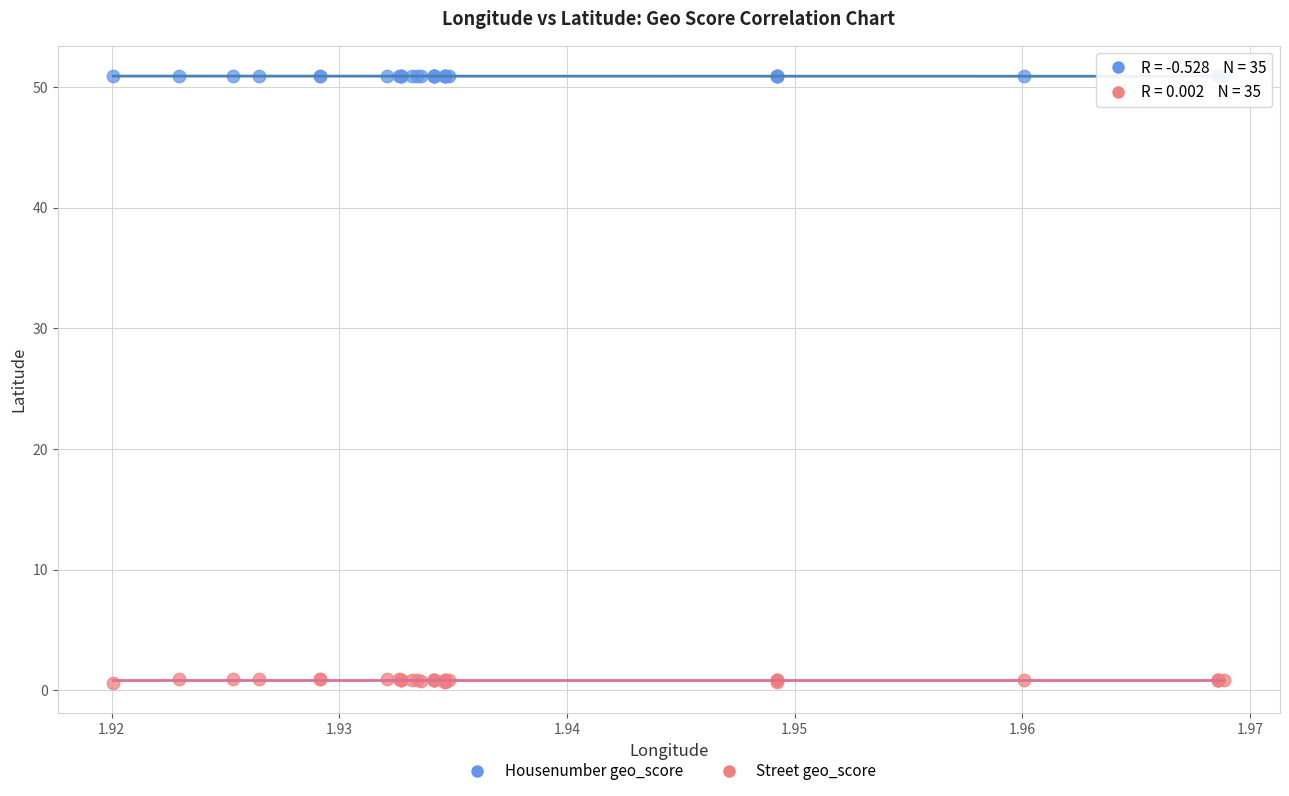

Which series contains the lowest Y value?

Street geo_score